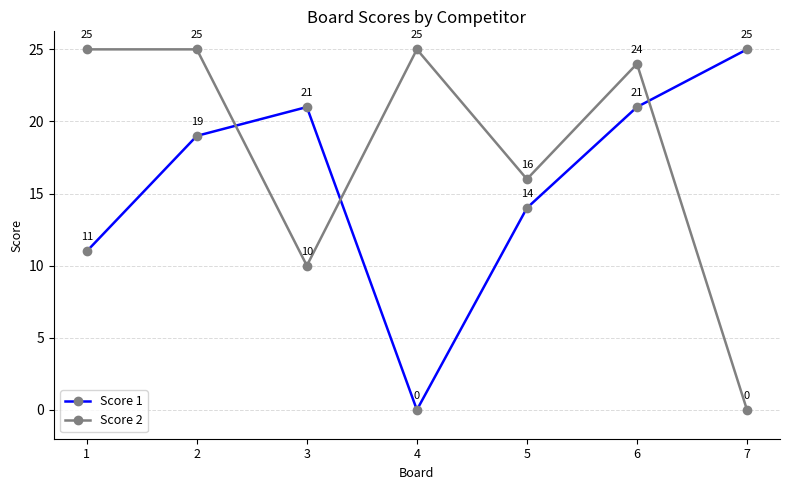

True or false: Score 2 and Score 1 intersect in this chart.

True